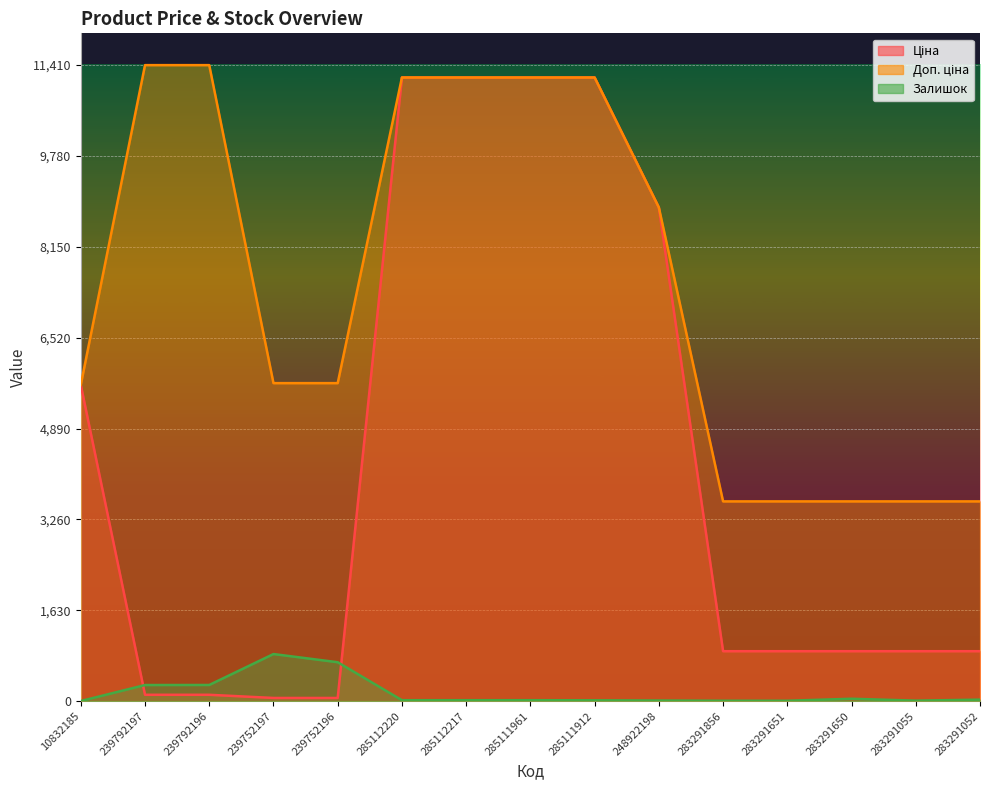

Reading right to left, transcribe all the data shown in this chart.

Ціна: 895.9	895.9	895.9	895.9	895.9	8856.7	11188.2	11188.2	11188.2	11188.2	57.0	57.0	114.1	114.1	5673.8
Доп. ціна: 3583.6	3583.6	3583.6	3583.6	3583.6	8856.7	11188.2	11188.2	11188.2	11188.2	5705.0	5705.0	11410.0	11410.0	5673.8
Залишок: 27.0	9.0	43.0	7.0	7.0	11.0	15.0	17.0	17.0	17.0	698.0	845.0	290.0	289.0	2.0